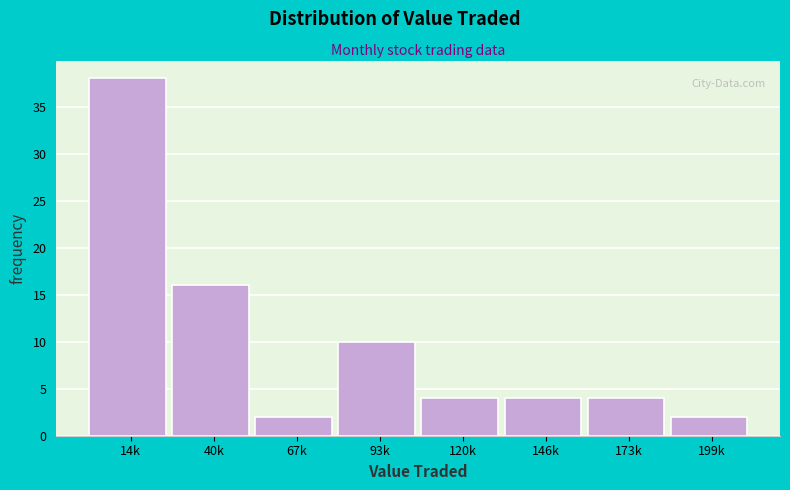

Reading left to right, transcribe all the data shown in this chart.

14k=38	40k=16	67k=2	93k=10	120k=4	146k=4	173k=4	199k=2